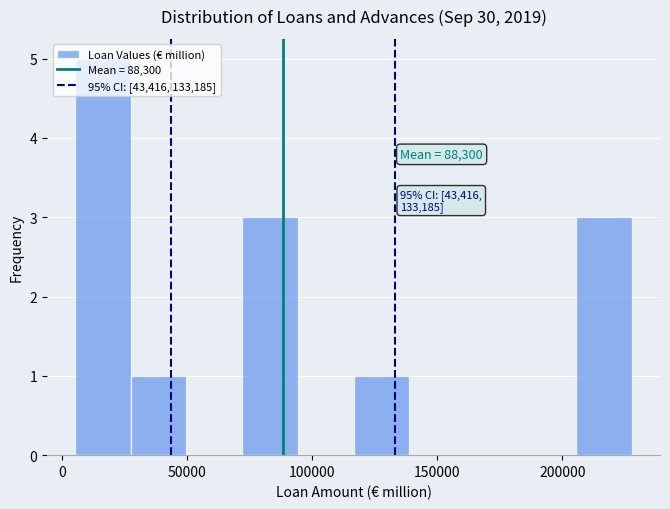

Which range on the x-axis has the tallest bar?

5000 to 25000